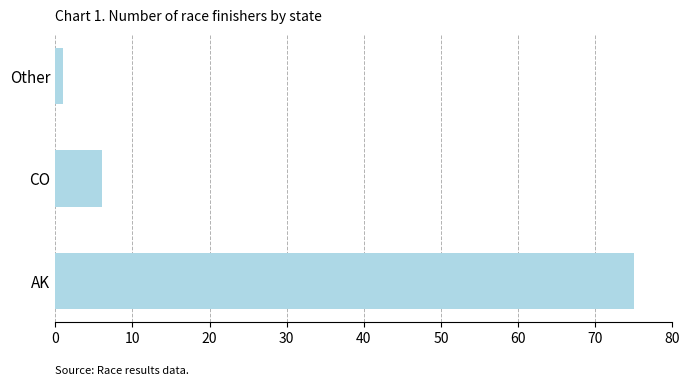

Which category has the lowest value across all series?

Other